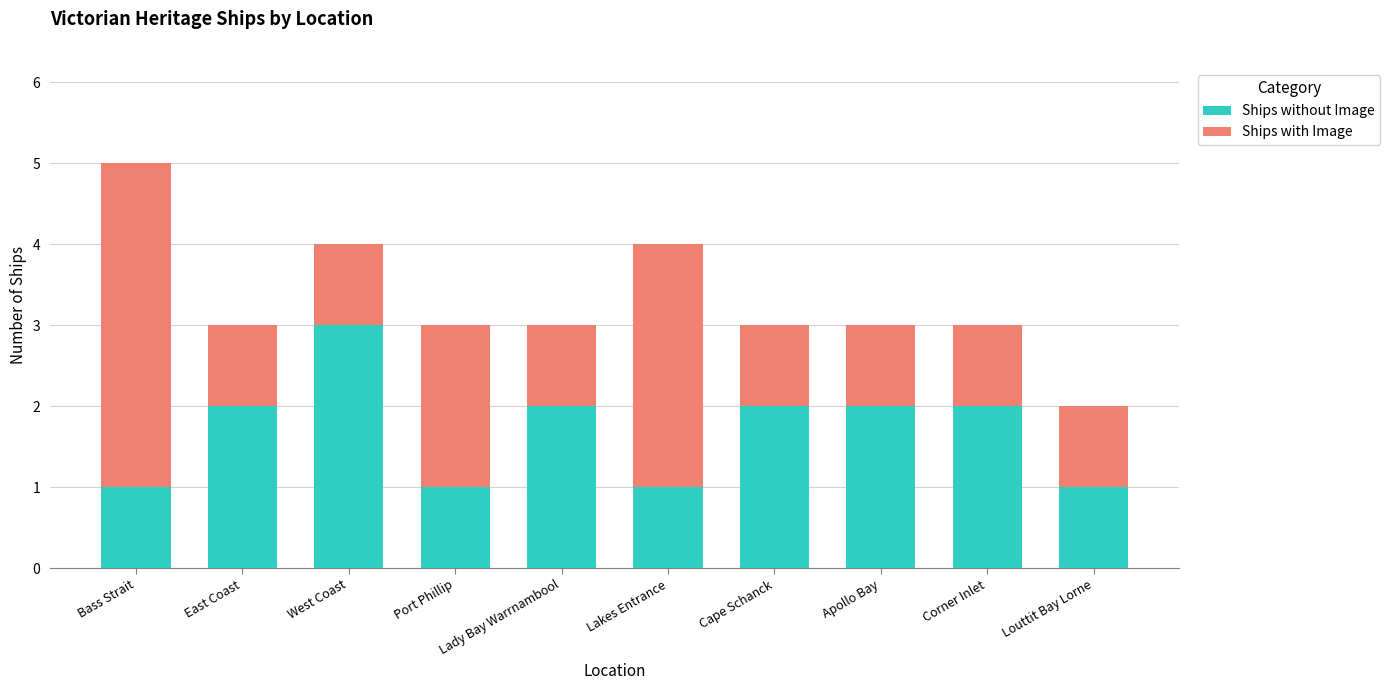

At which label does Ships without Image reach its peak?

West Coast